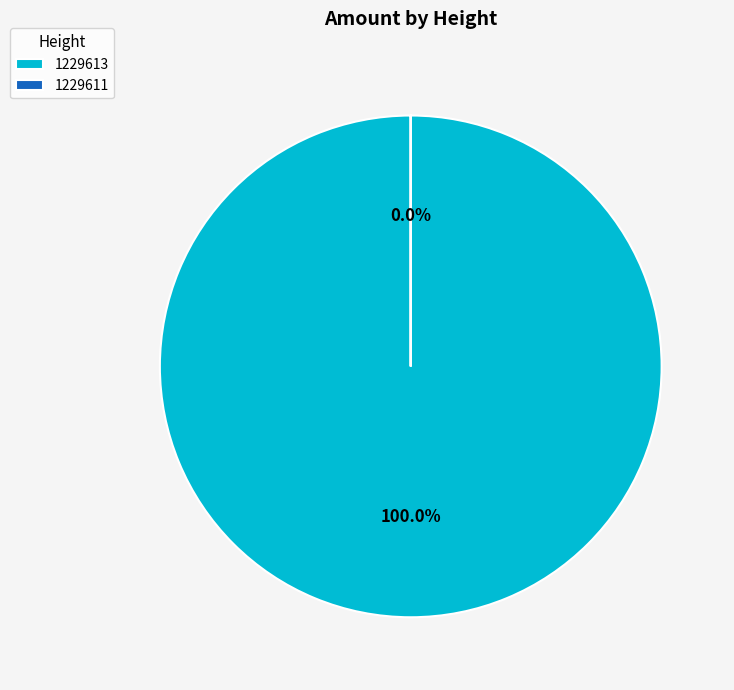

Does 1229611 represent more than half of the total?

No